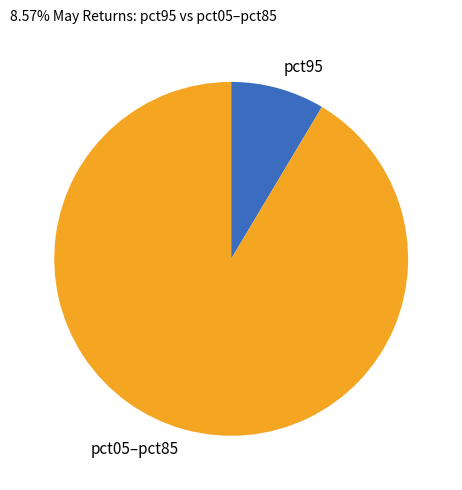

The pct05–pct85 slice represents 91% of the pie. True or false?

True